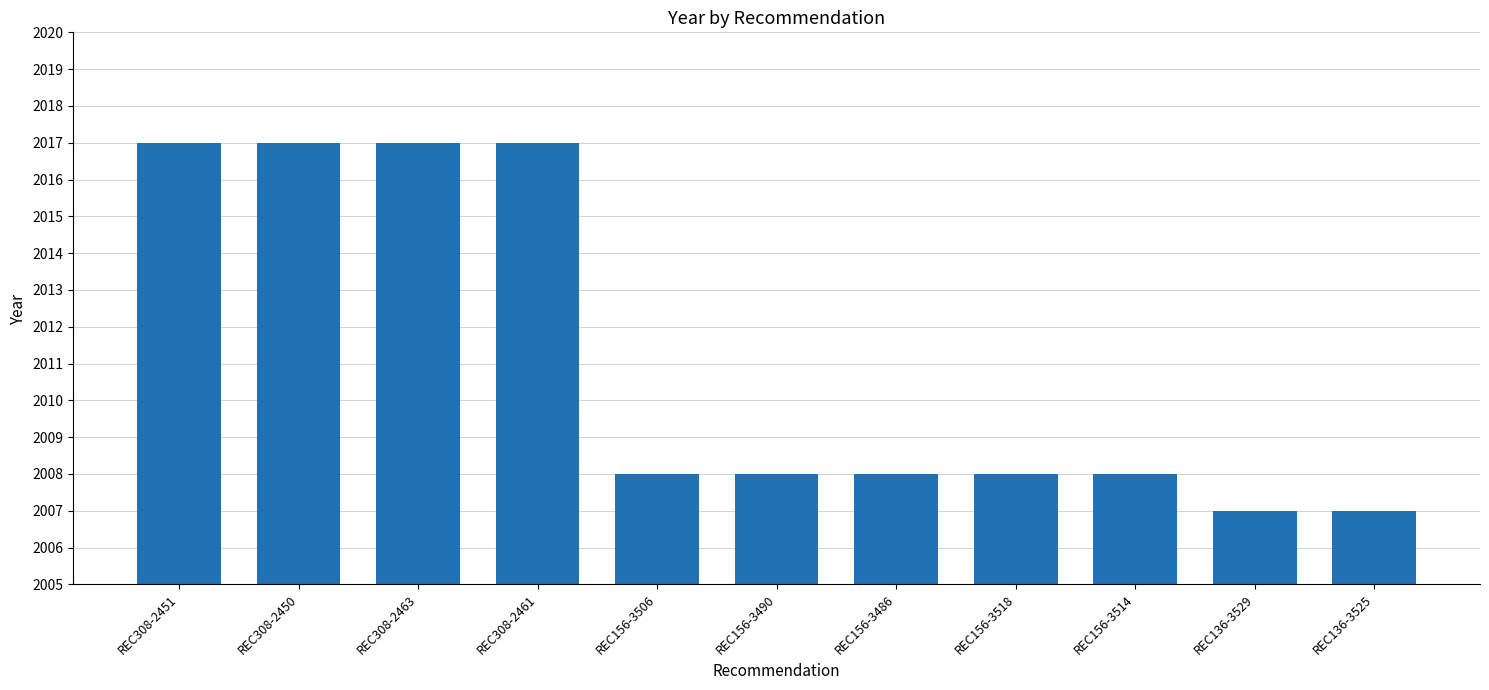

True or false: the data shows 971 at REC136-3525.

False